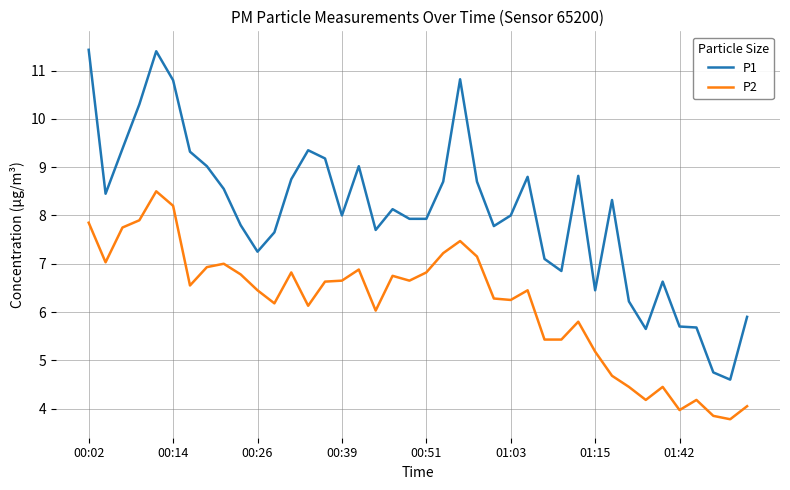

Which series has the largest total across all categories?

P1